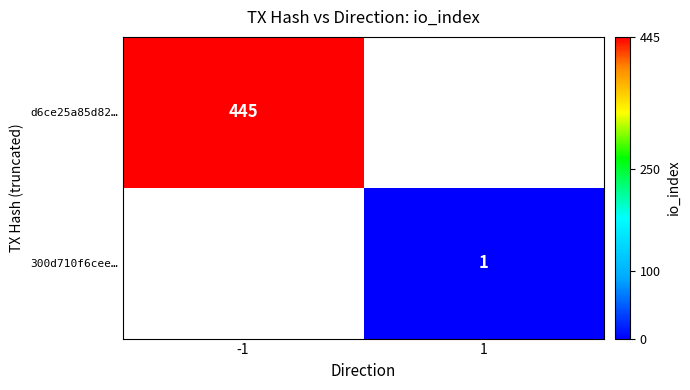

The value of 300d710f6cee… at 1 is 1. True or false?

True